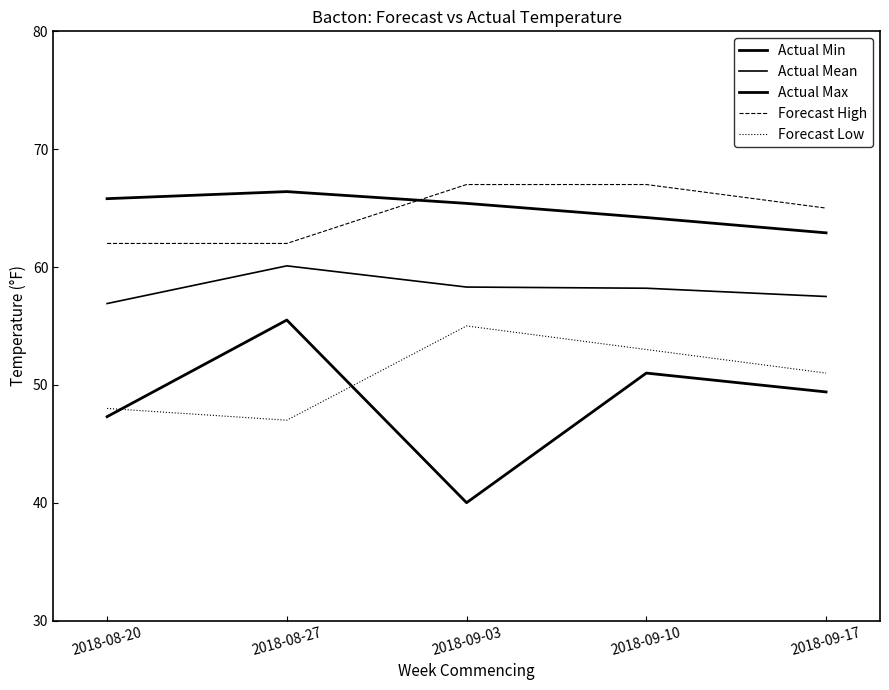

Which series has the largest range (max minus min)?

Actual Min